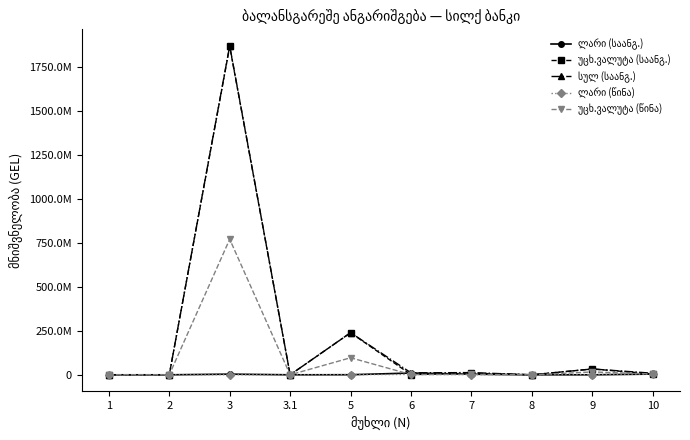

What position from the left is 3?

3